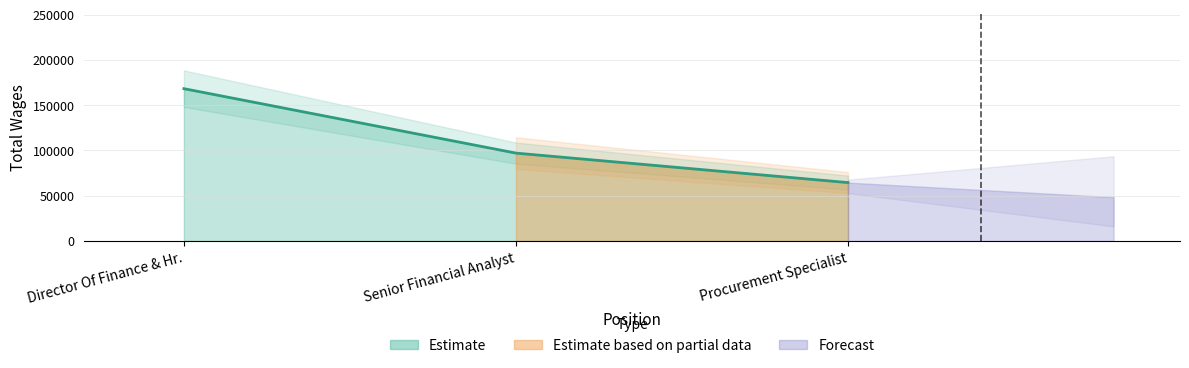

Count the number of data series in this chart.

1